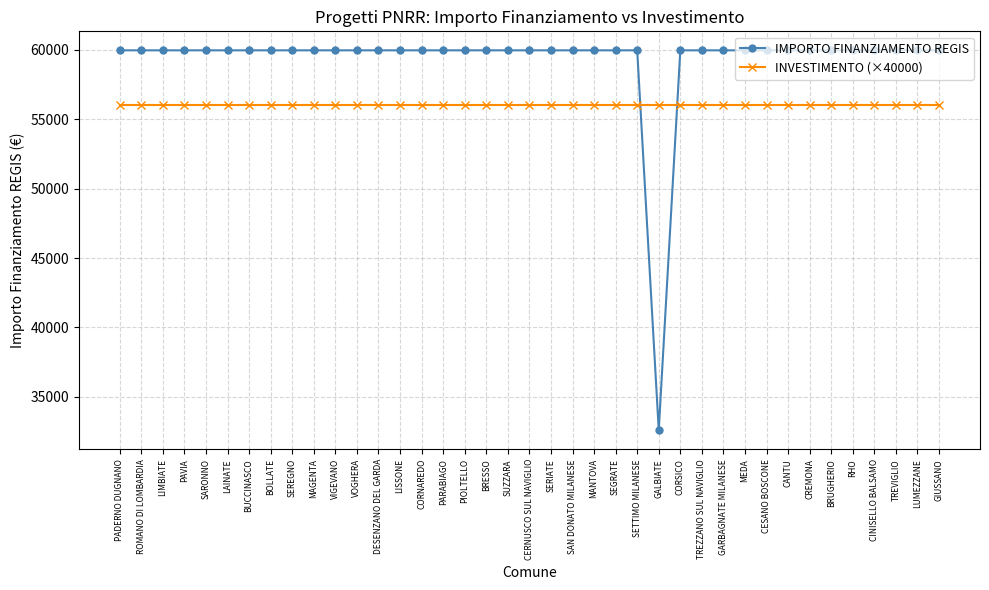

Which series ends up on top after the final intersection of IMPORTO FINANZIAMENTO REGIS and INVESTIMENTO (×40000)?

IMPORTO FINANZIAMENTO REGIS